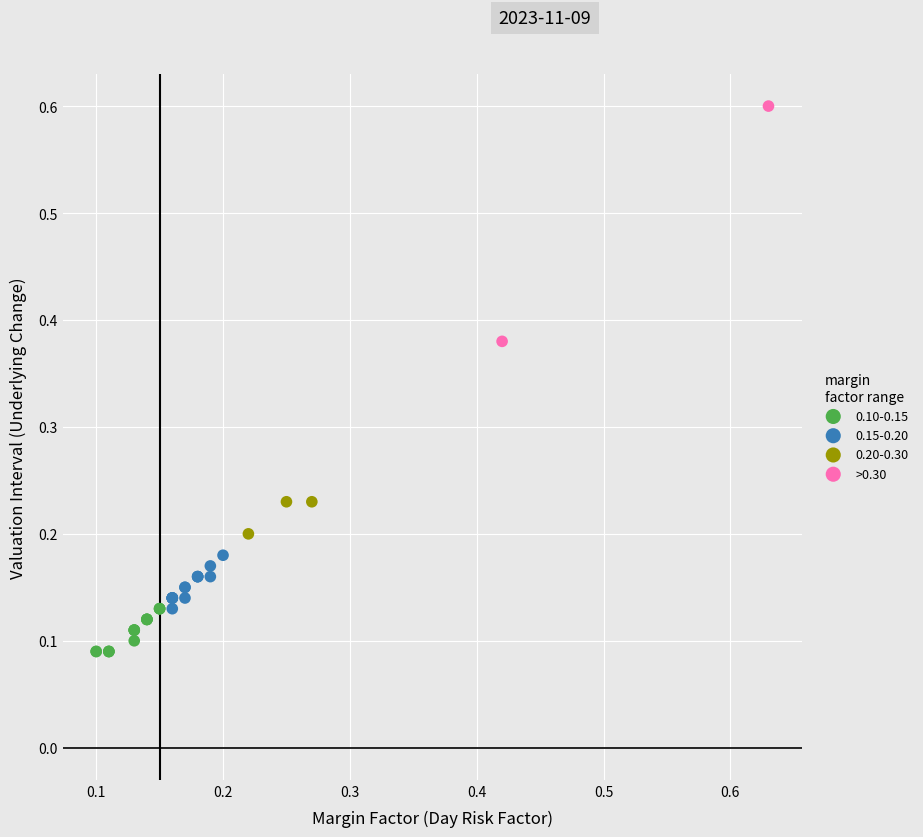

What are all the series names shown in the legend?

0.10-0.15, 0.15-0.20, 0.20-0.30, >0.30